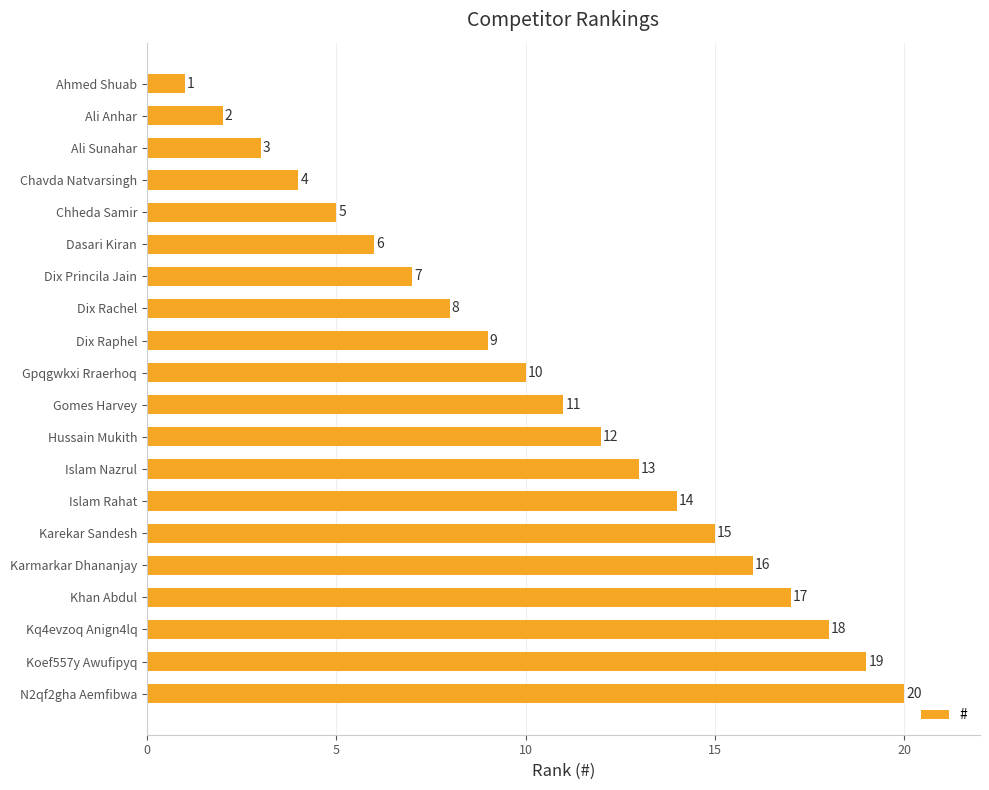

The value at Ali Anhar is 2. True or false?

True